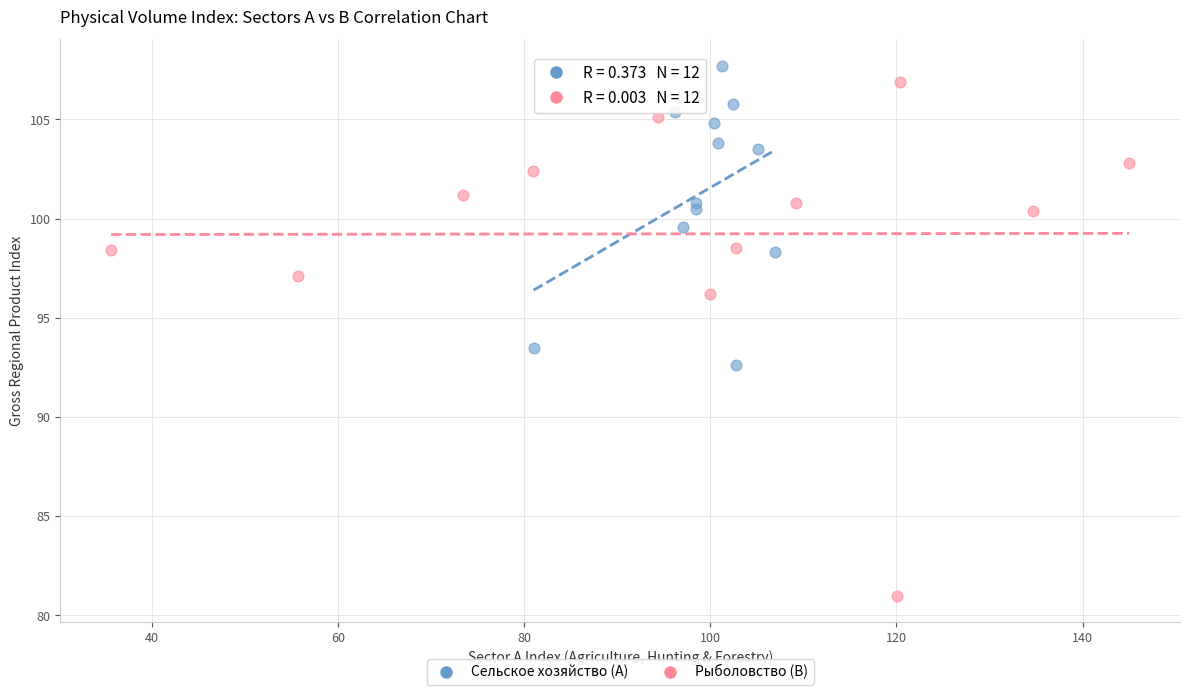

Which series reaches the minimum Y coordinate?

Рыболовство (B)